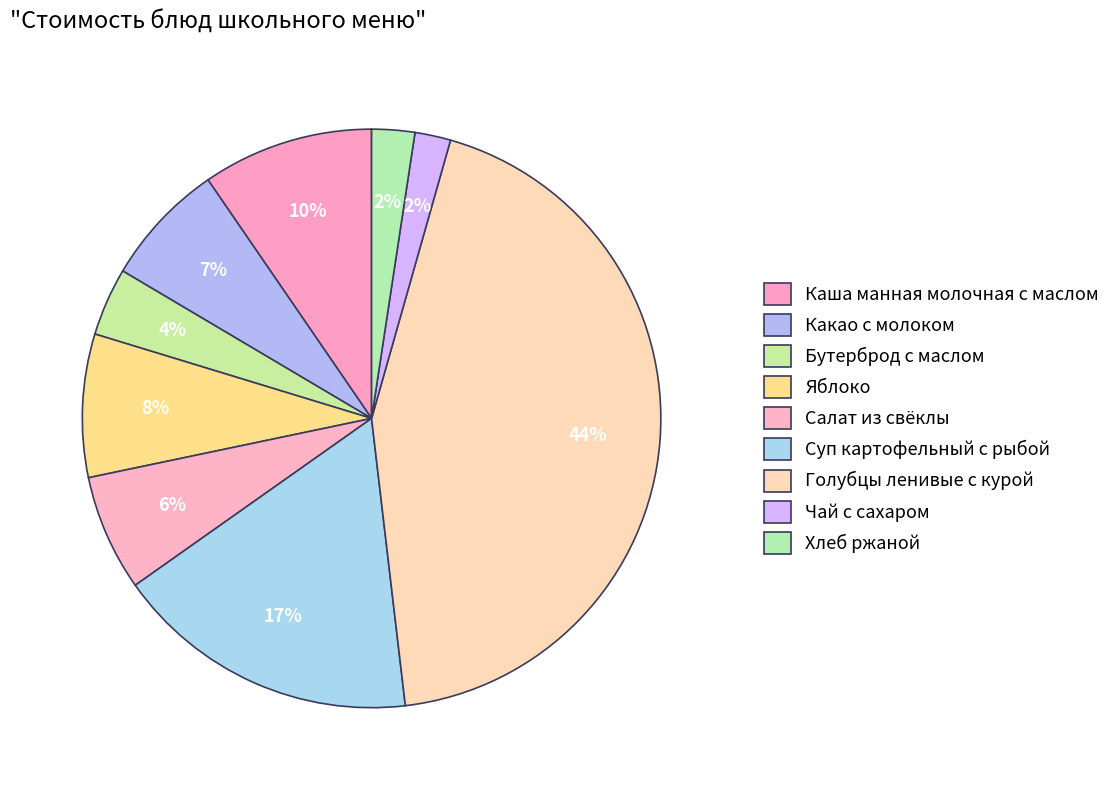

How many slices are in this pie chart?

9